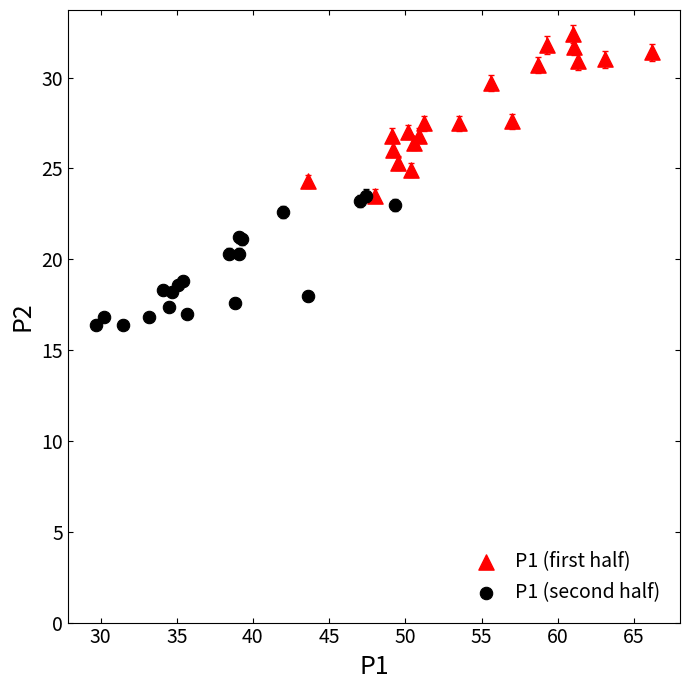

Which series contains the lowest Y value?

P1 (second half)